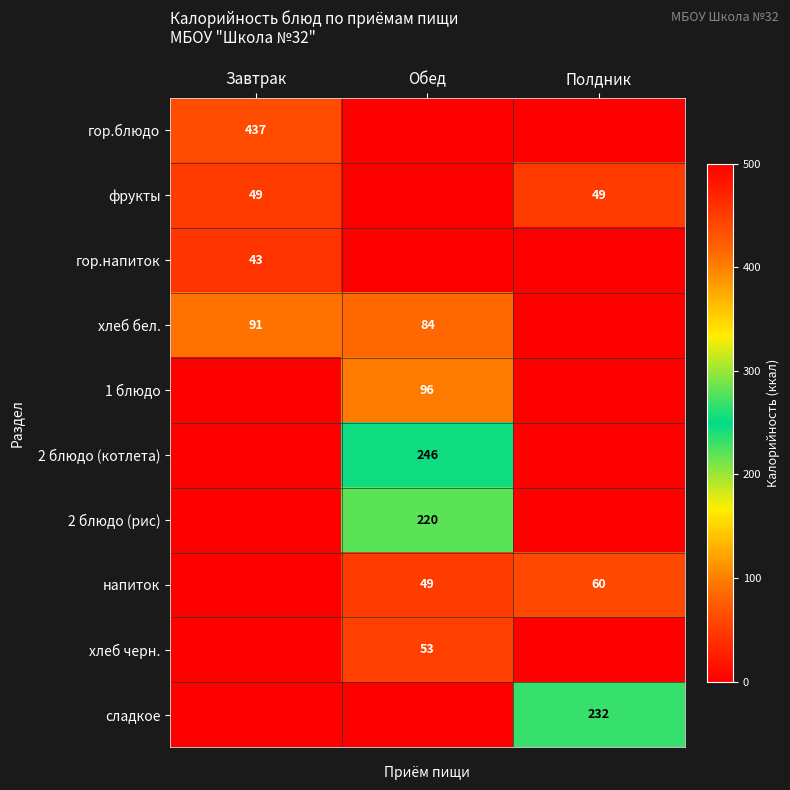

The 1 блюдо series shows 96 at Обед. True or false?

True